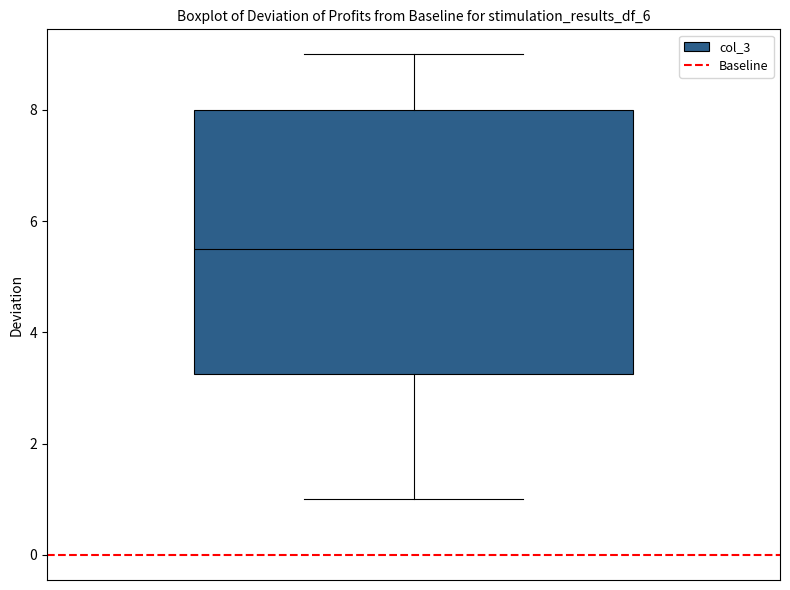

Read this box plot against the y-axis: the position of the median line, the range covered by the box, and the ends of both whiskers. The values are not printed on the chart, so give them approximately, as read against the axis.

median 5.6, box 3.2 to 8.0, whiskers 1.0 to 9.0